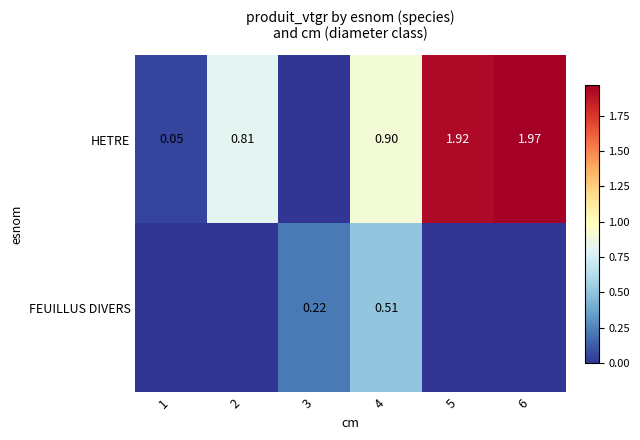

What is the greatest value displayed?

2.0